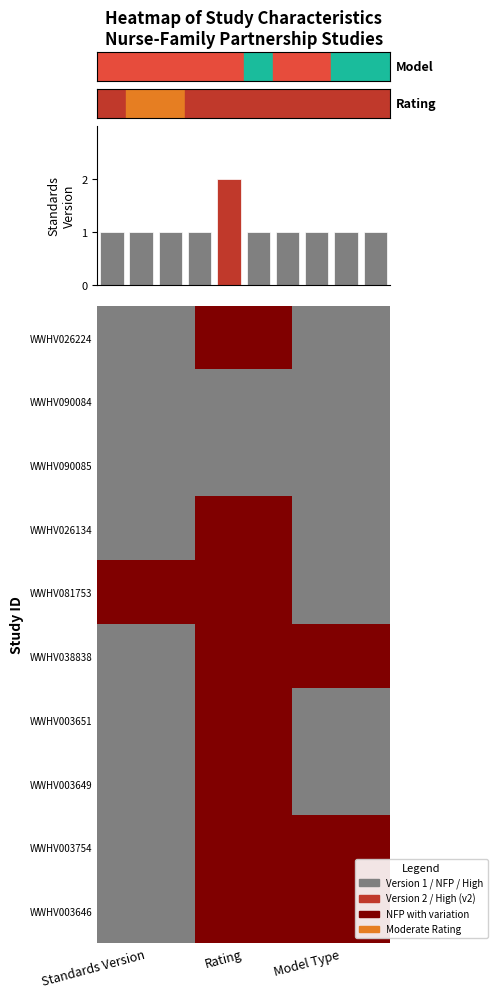

What is the difference between the maximum and minimum values?

1